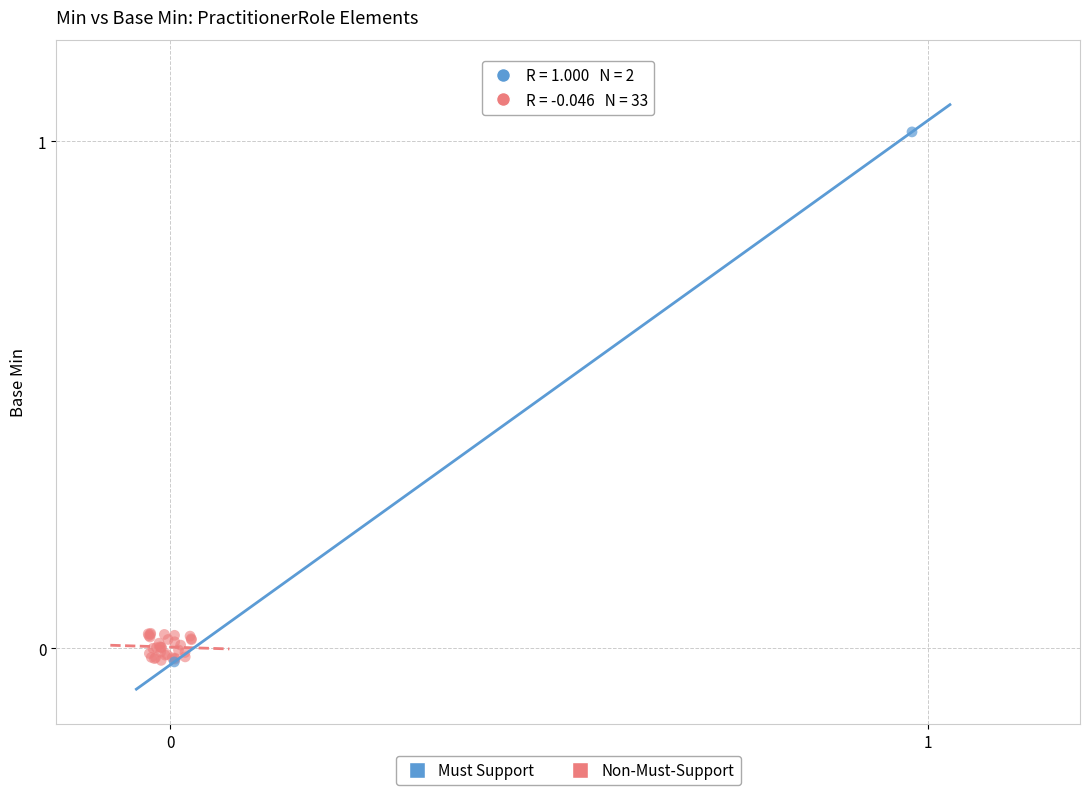

What are all the series names shown in the legend?

Must Support, Non-Must-Support